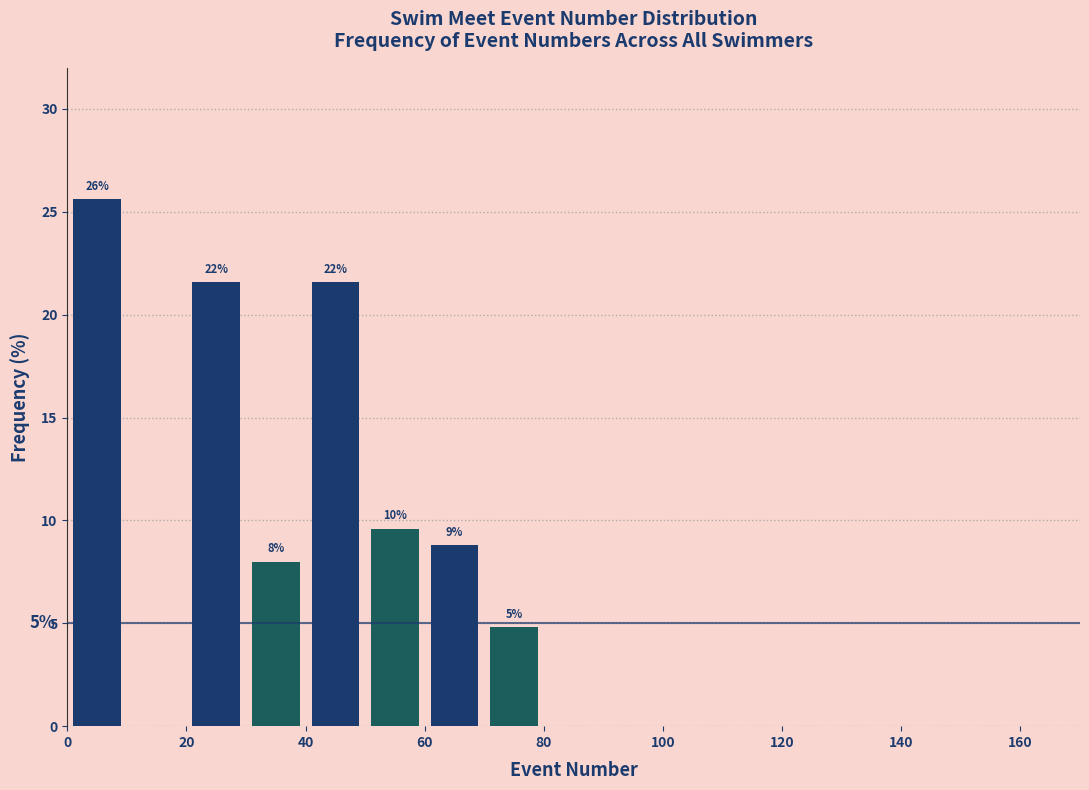

Over which range of the x-axis is the bar tallest?

0 to 10